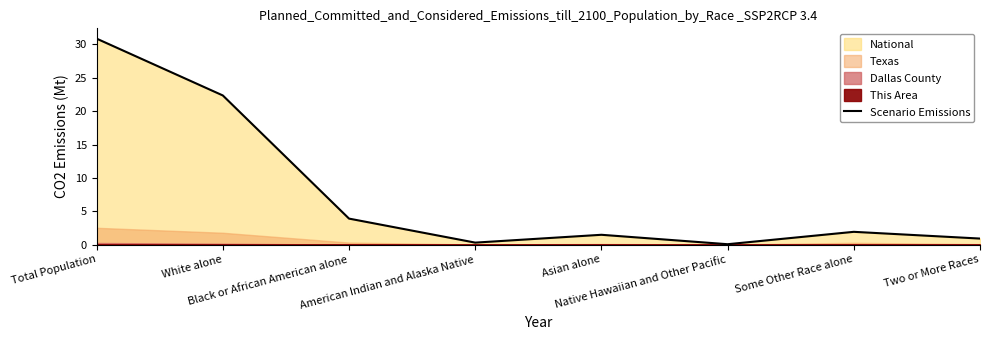

Reading right to left, what are all the values shown in this chart?

0.9	1.9	0.1	1.5	0.3	3.9	22.4	30.9